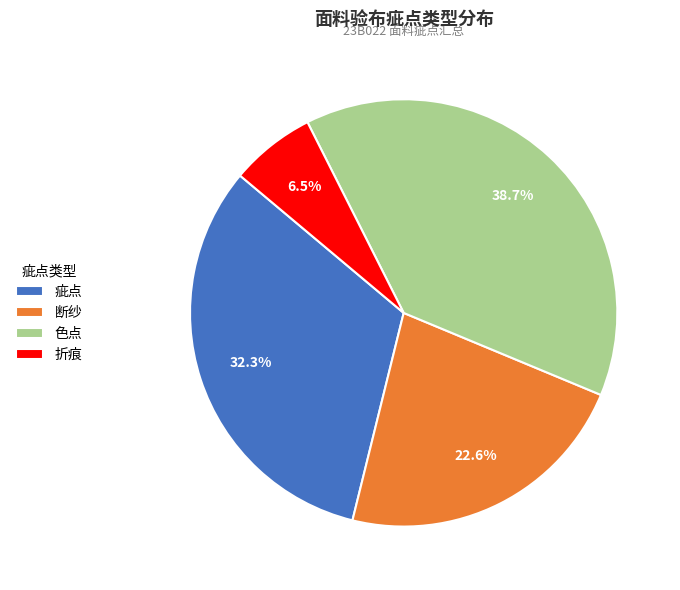

What is the largest slice in the pie chart?

色点